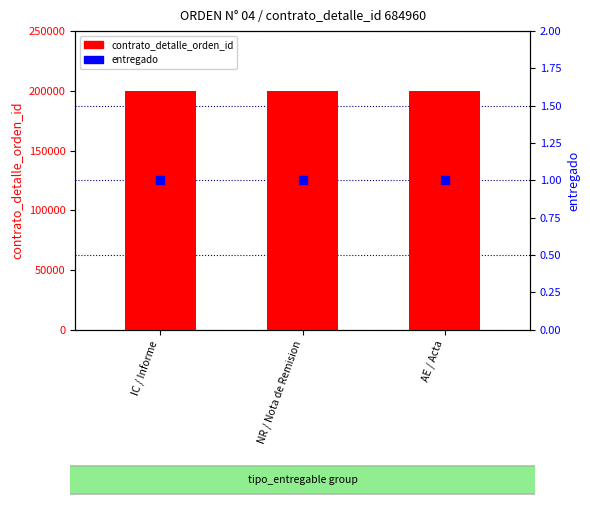

Which series has the widest spread of Y values?

contrato_detalle_orden_id